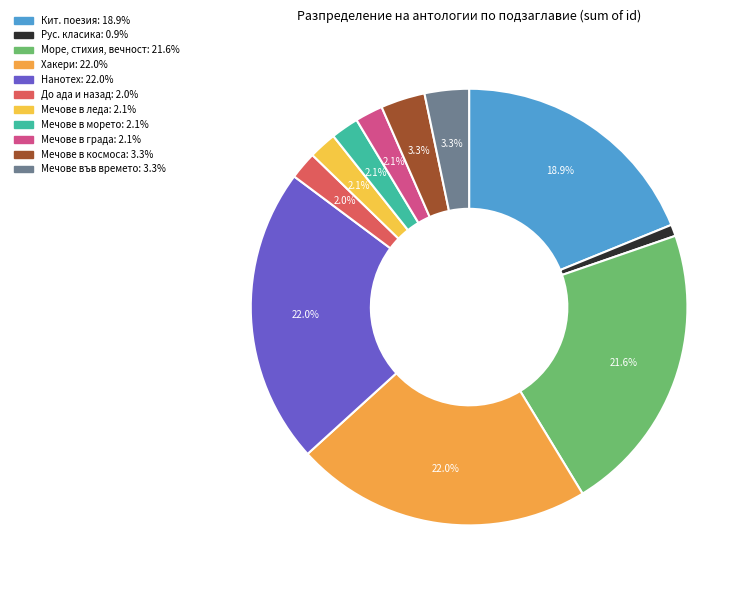

How many slices are in this pie chart?

11